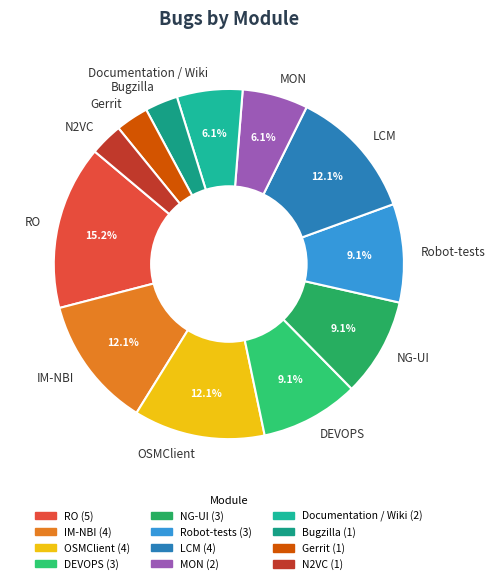

Does any single category account for the majority?

No